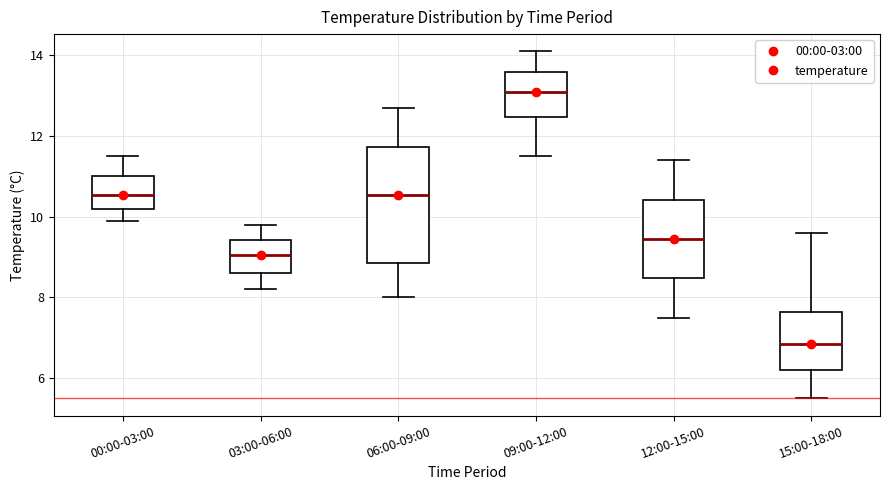

Which box has the highest median line?

09:00-12:00